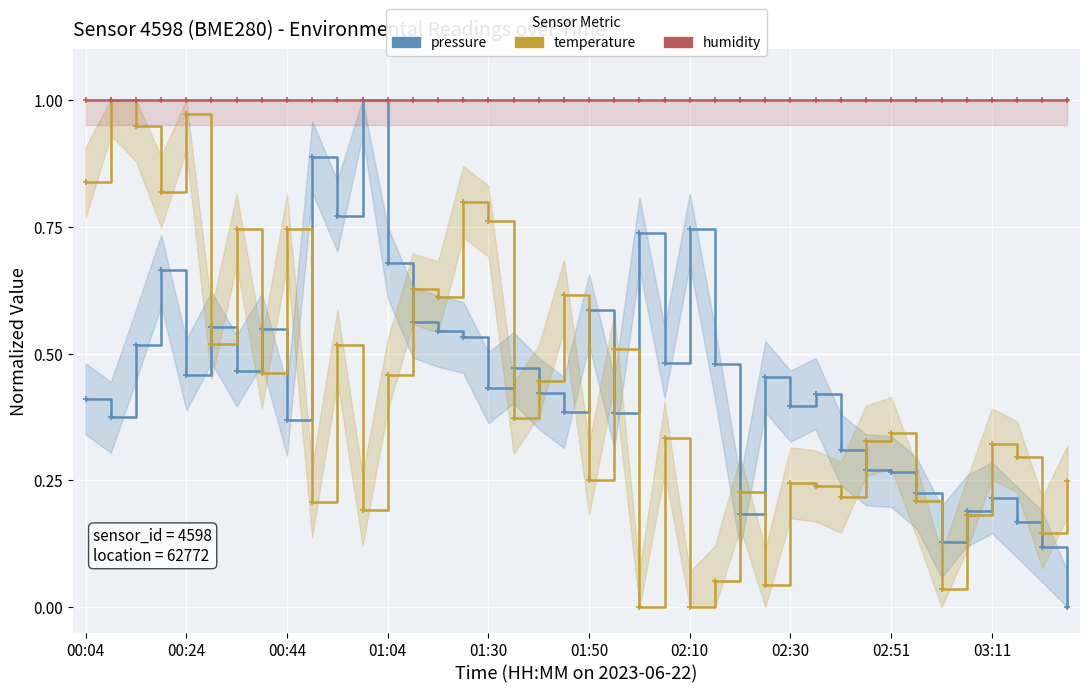

True or false: humidity and pressure cross at least once.

False